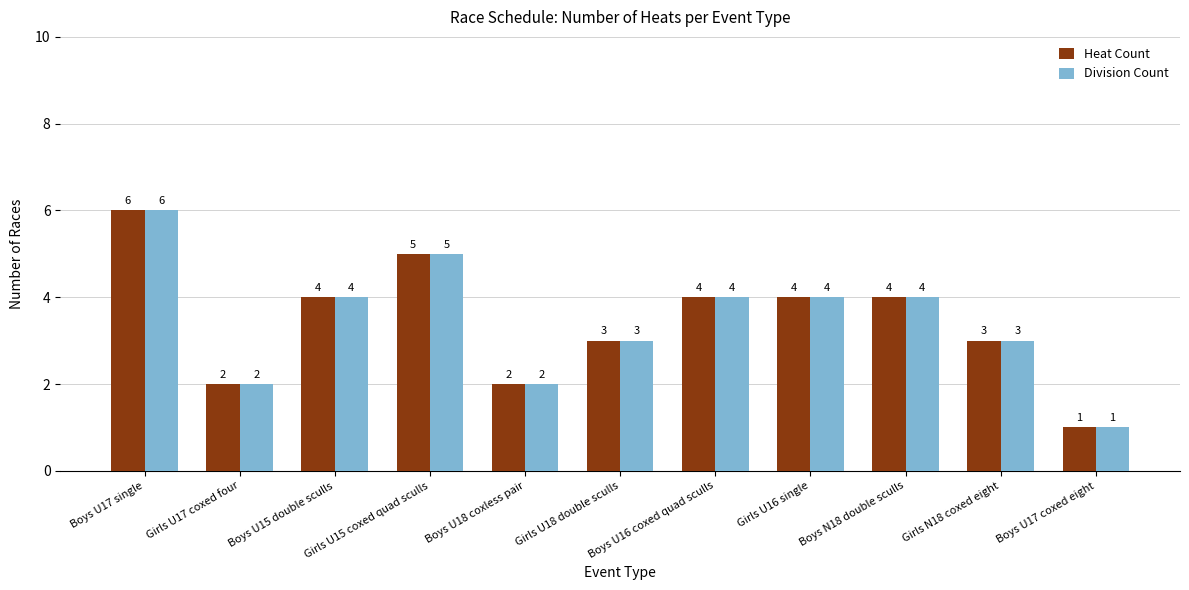

What is the sum of the Heat Count values at Boys U15 double sculls and Boys U17 single?

10